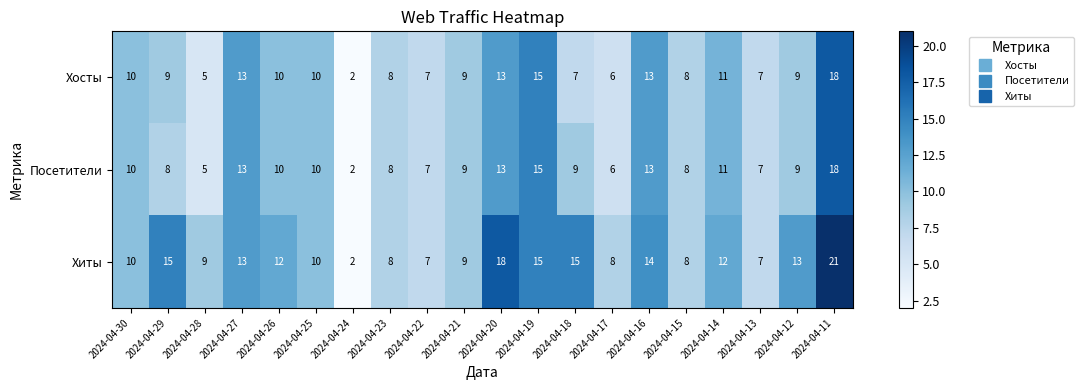

Is the value of Хосты at 2024-04-11 greater than the value of Посетители at 2024-04-15?

Yes